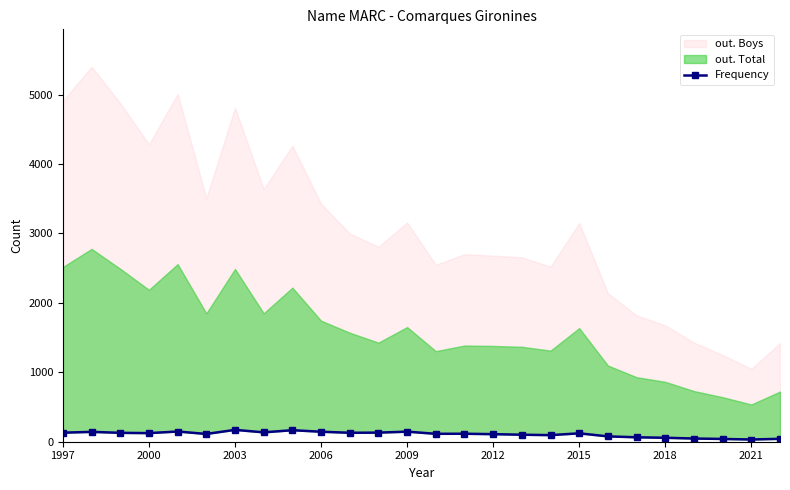

How many lines are shown in the chart?

1